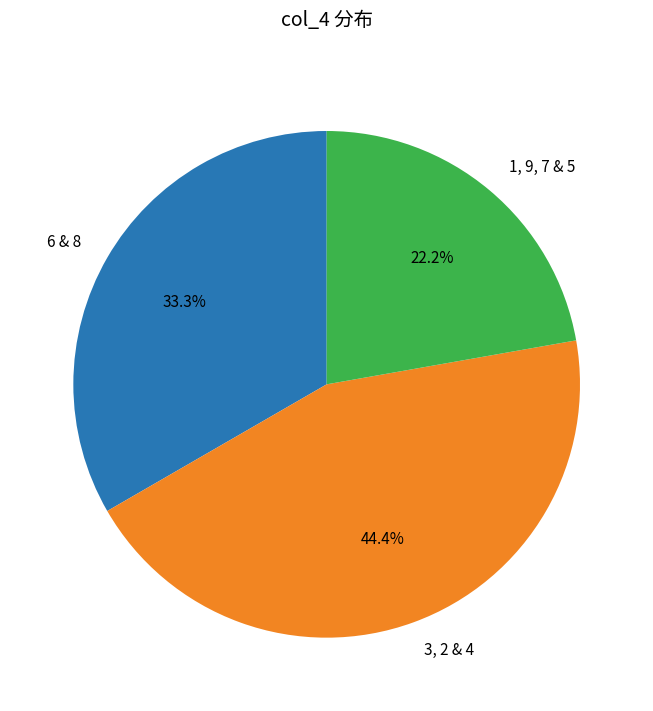

Rank the categories by value from lowest to highest.

1, 9, 7 & 5, 6 & 8, 3, 2 & 4